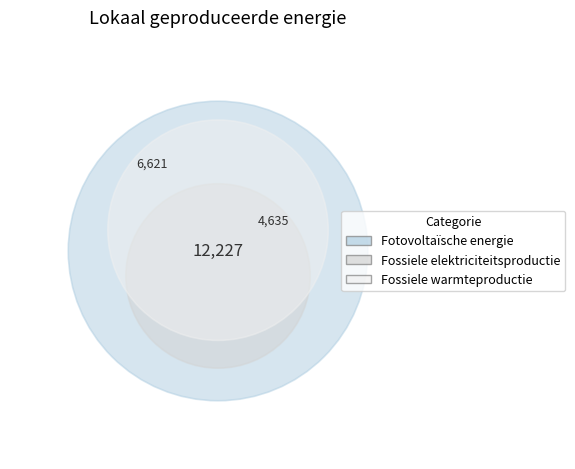

Rank the categories by value from lowest to highest.

Fossiele elektriciteitsproductie, Fossiele warmteproductie, Fotovoltaïsche energie